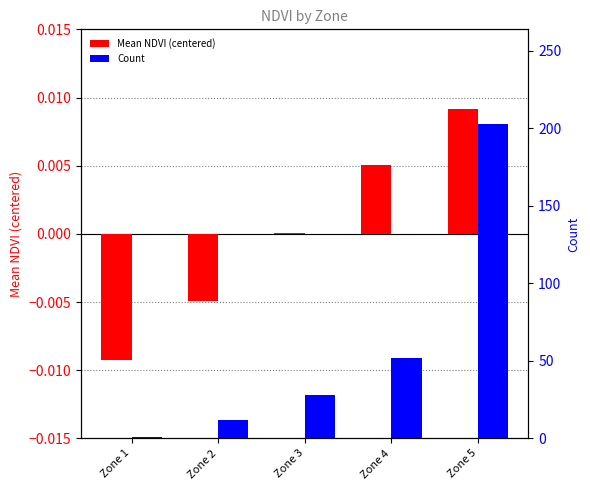

The value of Mean NDVI (centered) at Zone 5 is 0.0. True or false?

True